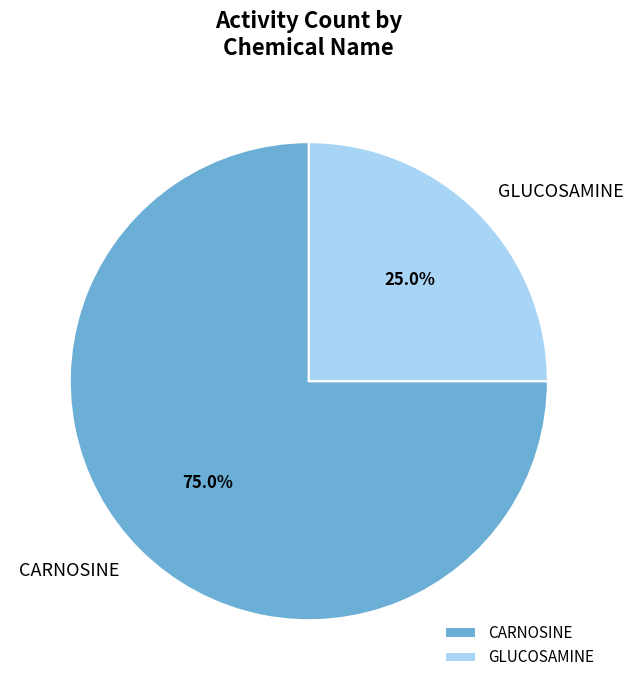

To the nearest percent, what is the difference between the largest and smallest slice percentages?

50%